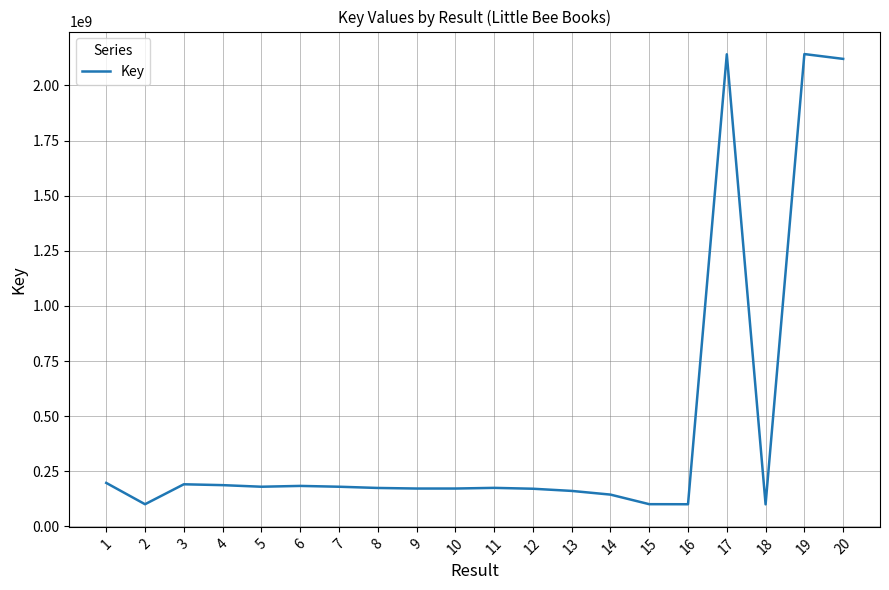

The value at 6 is 283580581. True or false?

False